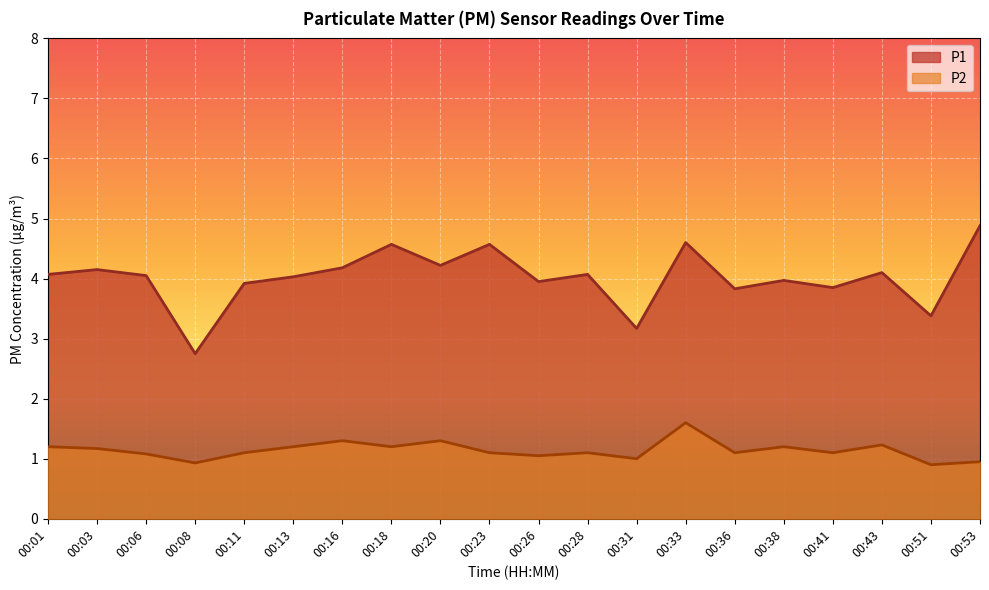

True or false: P1 and P2 intersect in this chart.

False